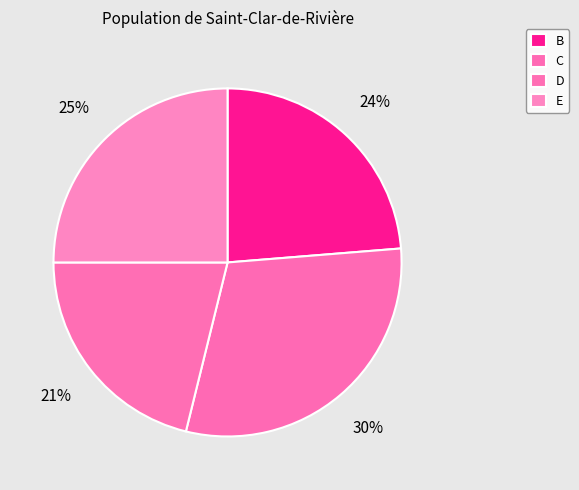

How many segments does this pie chart have?

4